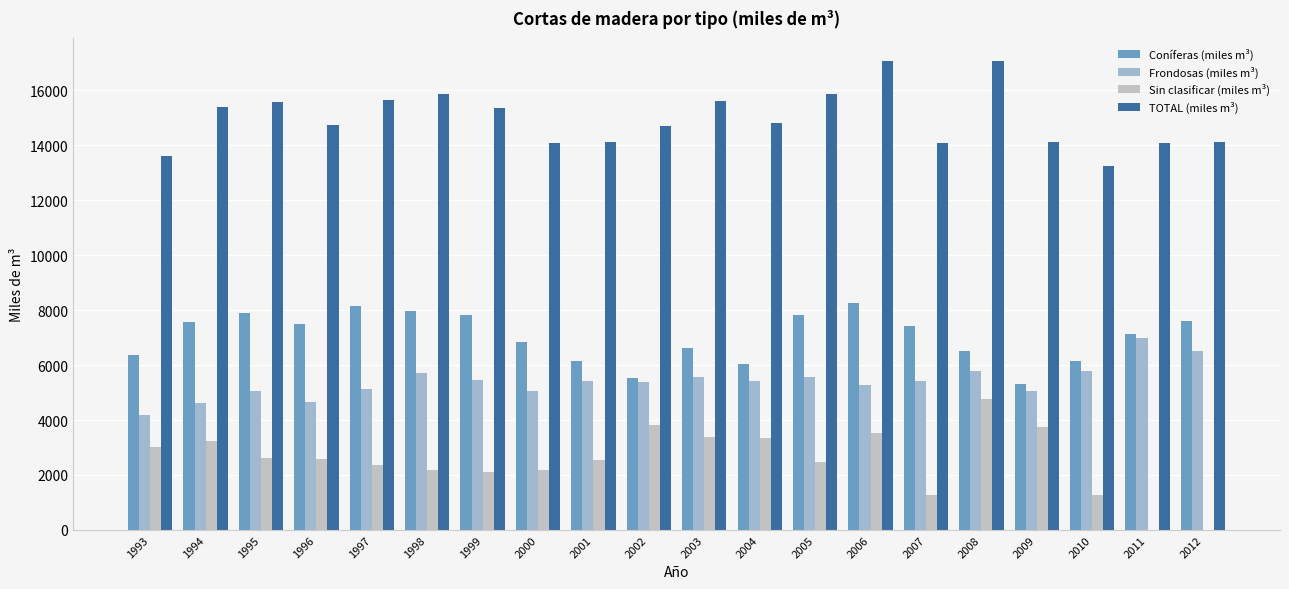

What is the highest value of the Coníferas (miles m³) series?

8270.0